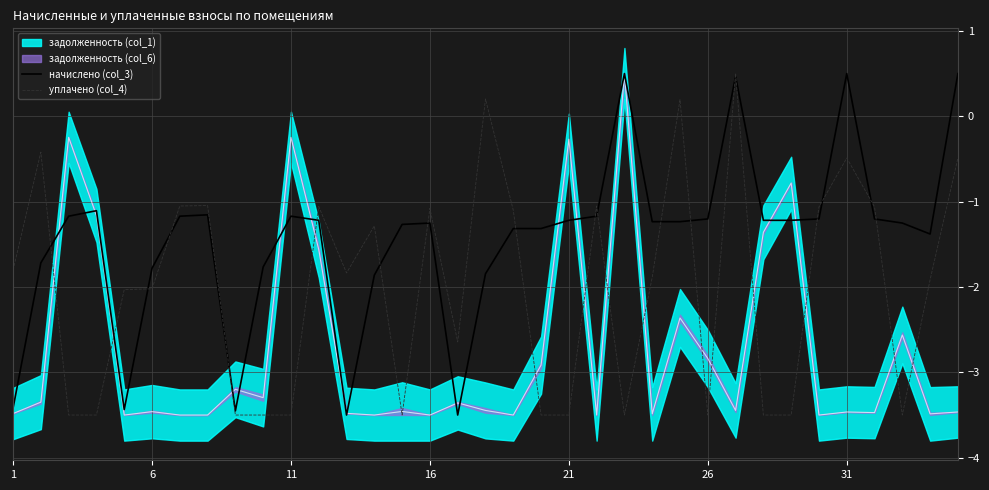

The начислено (col_3) series shows -1.3 at 16. True or false?

True